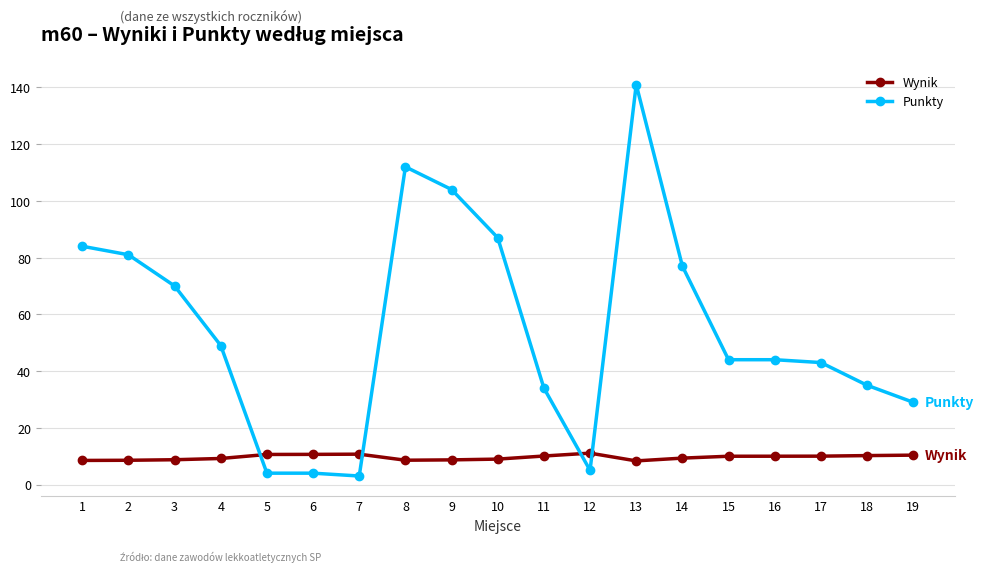

Rank the series by their maximum value, from lowest to highest.

Wynik, Punkty